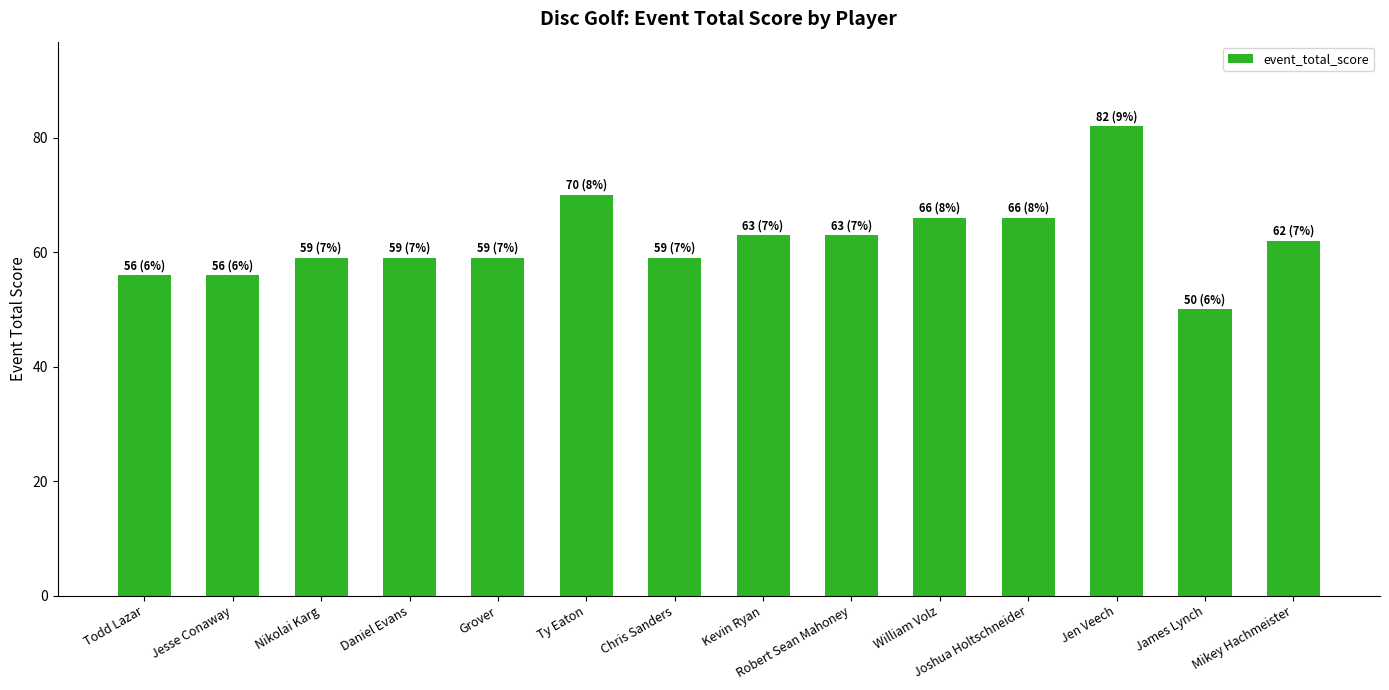

The chart shows a value of 59 at Daniel Evans. True or false?

True